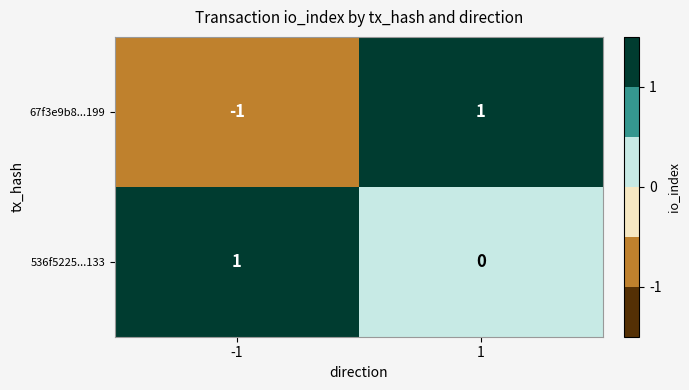

At which category is the sum across all series the highest?

1